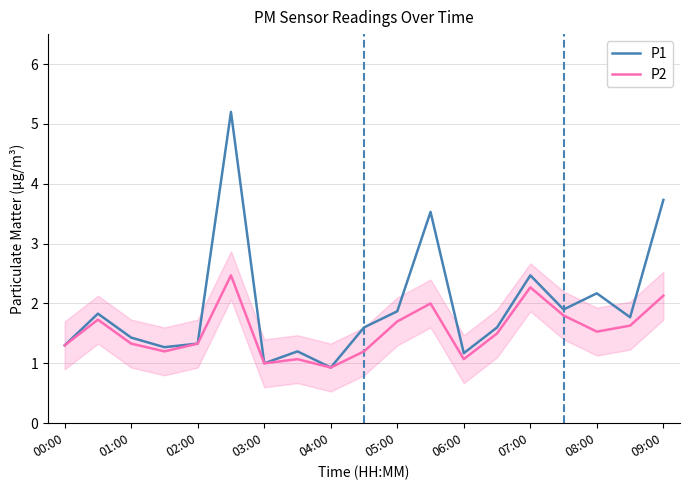

List the series in order of their peak value, highest first.

P1, P2